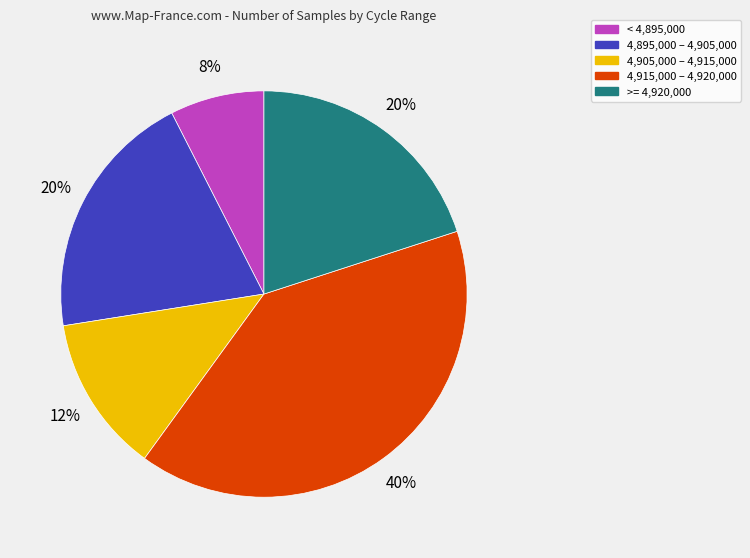

Does any single category account for the majority?

No